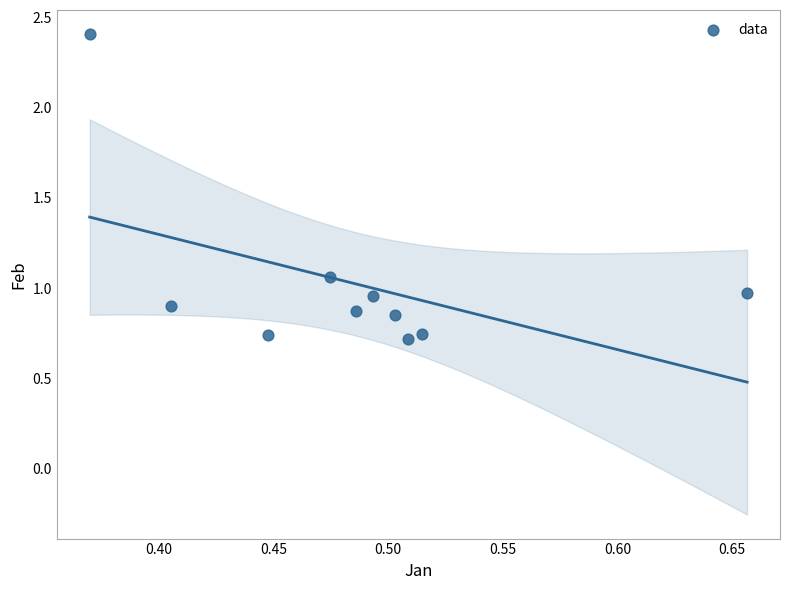

What is the range of X values (max minus min)?

0.3